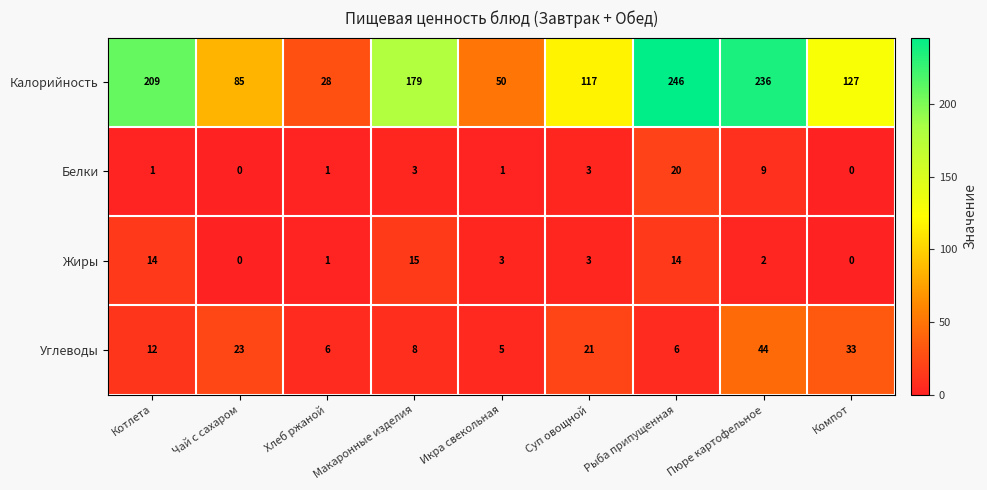

At which label is Углеводы closest to 24?

Чай с сахаром